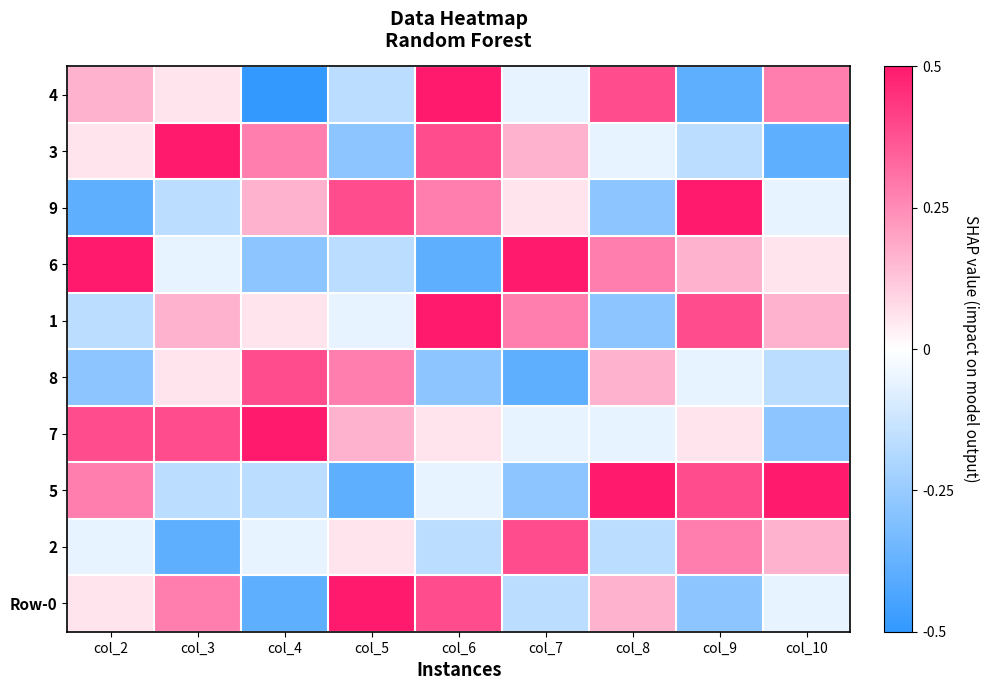

At which category is the sum across all series the highest?

col_6